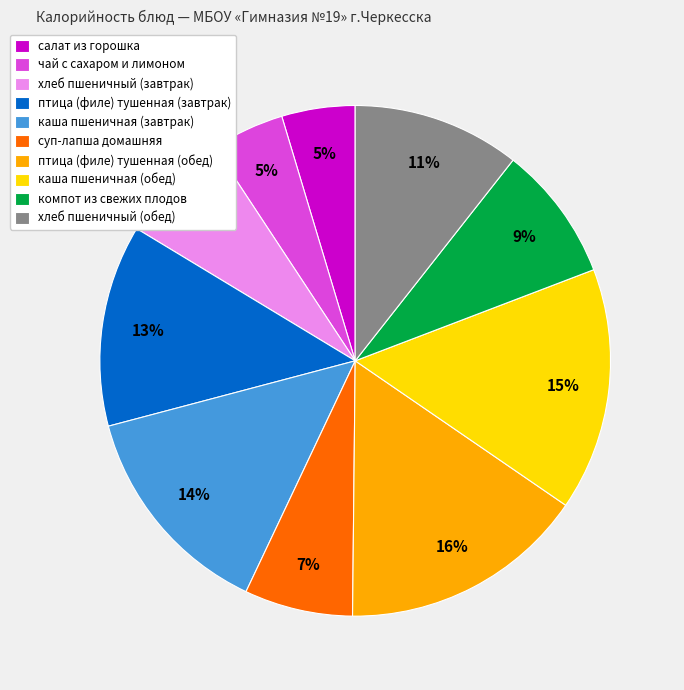

Is чай с сахаром и лимоном the majority of the pie?

No